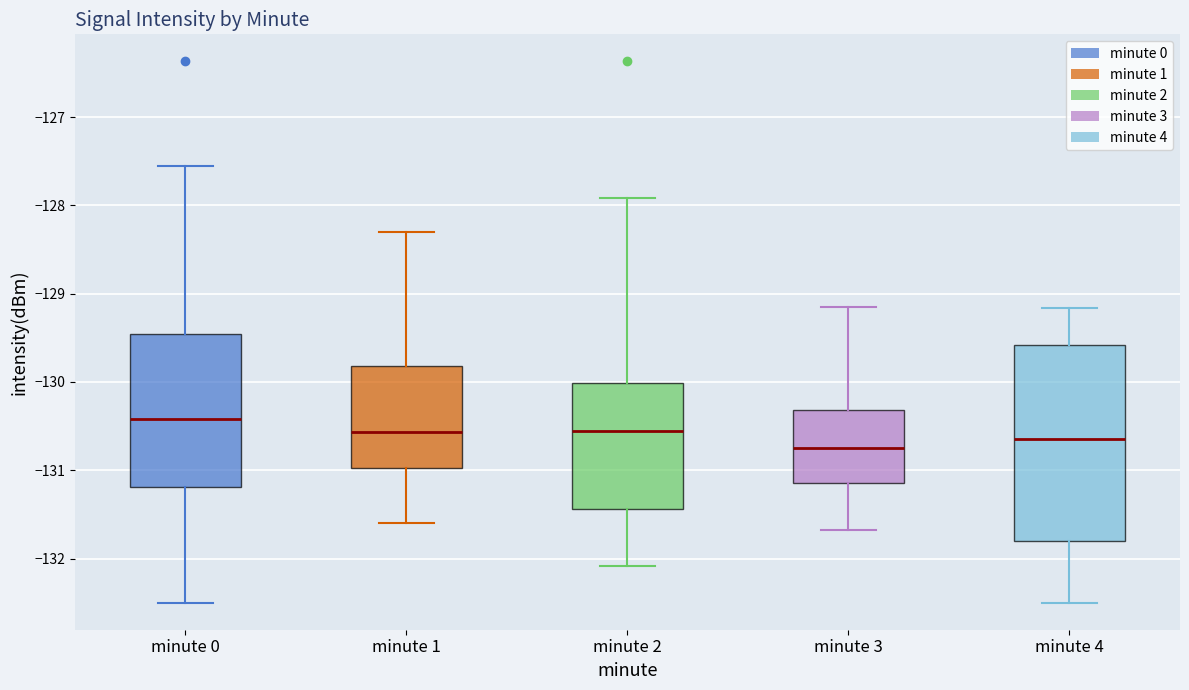

Comparing the boxes themselves (not the whiskers), which one is the tallest?

minute 4